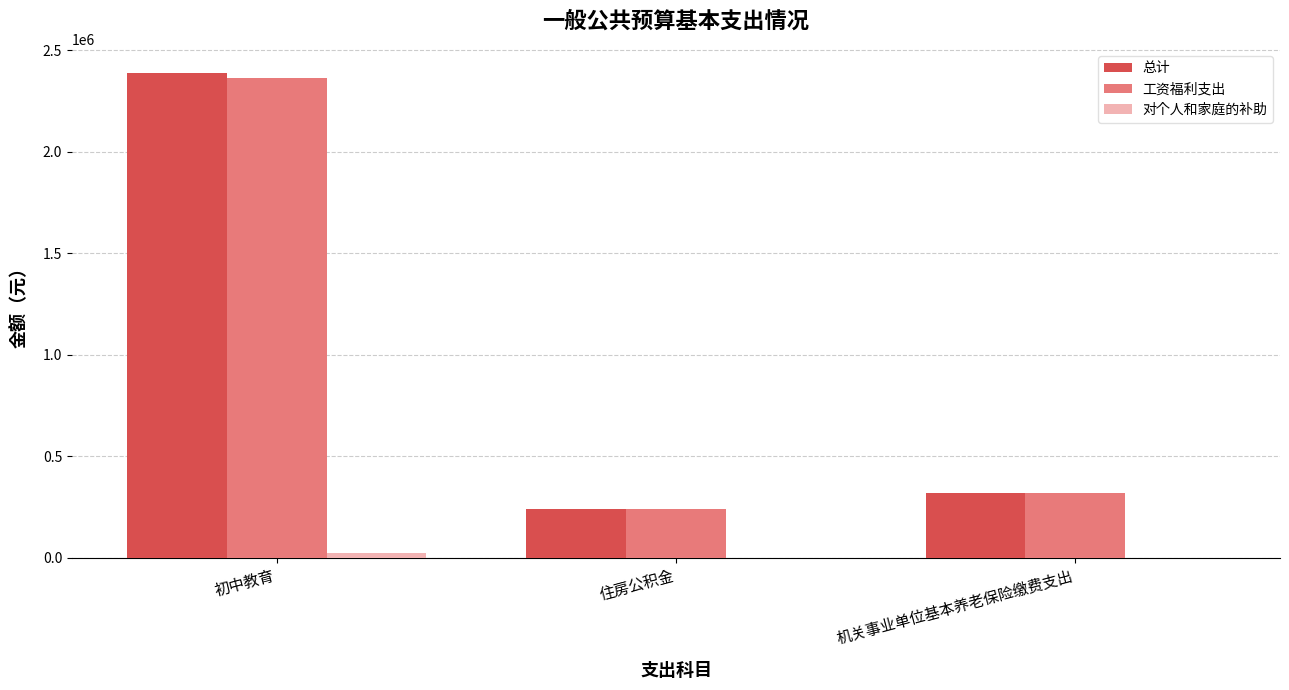

The 工资福利支出 series shows 3866849.5 at 初中教育. True or false?

False